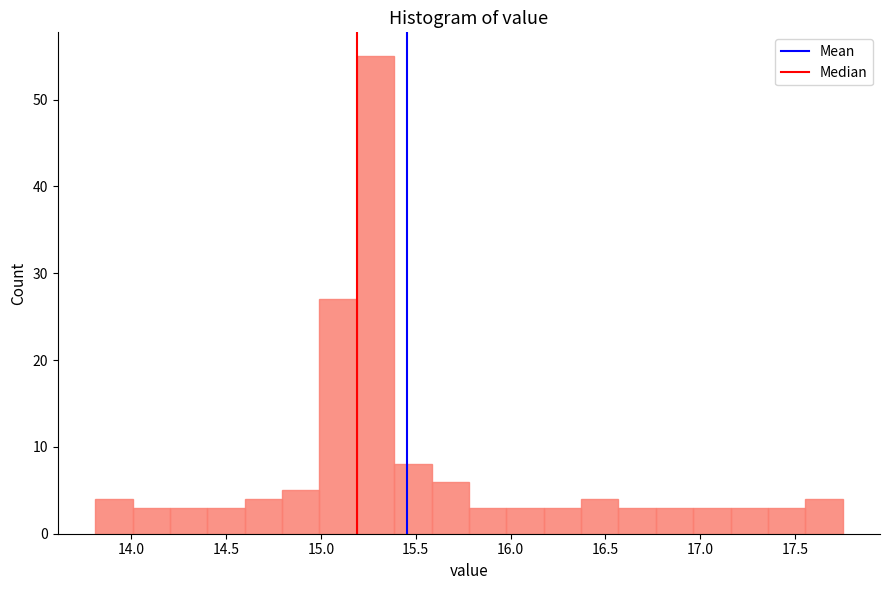

Read against the x-axis, roughly where is the centre of the tallest bar?

15.30